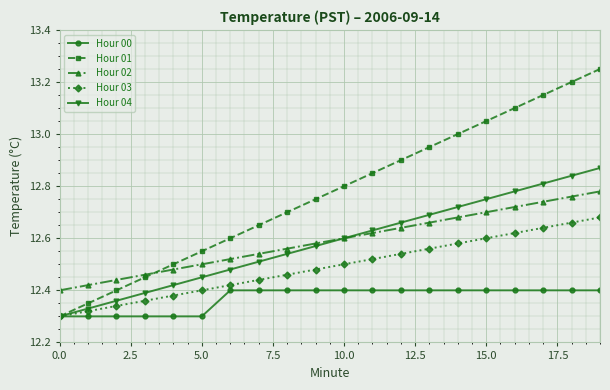

True or false: Hour 00 and Hour 02 cross at least once.

False